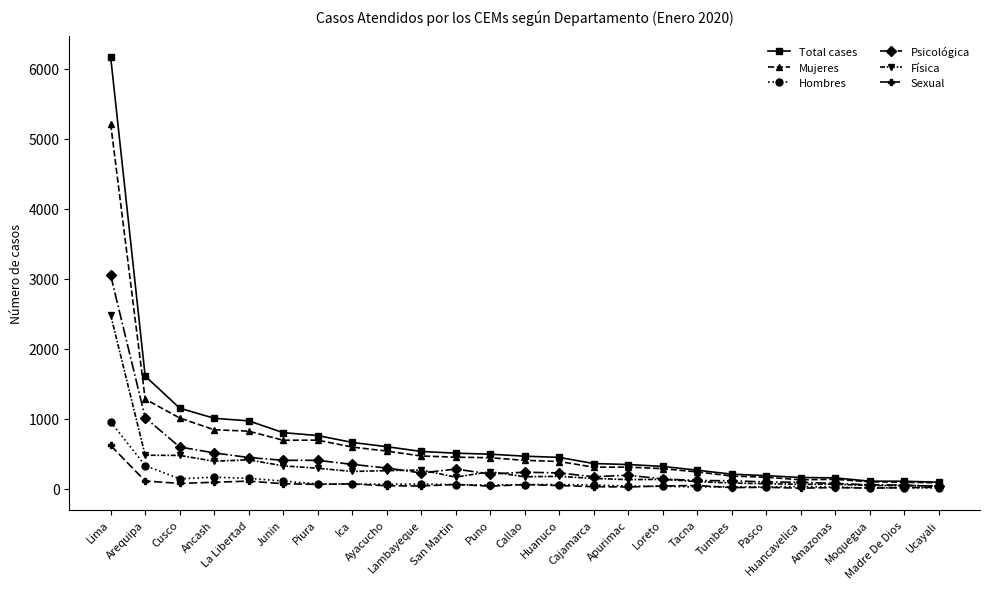

Is it true that Hombres equals 26 at Tumbes?

True